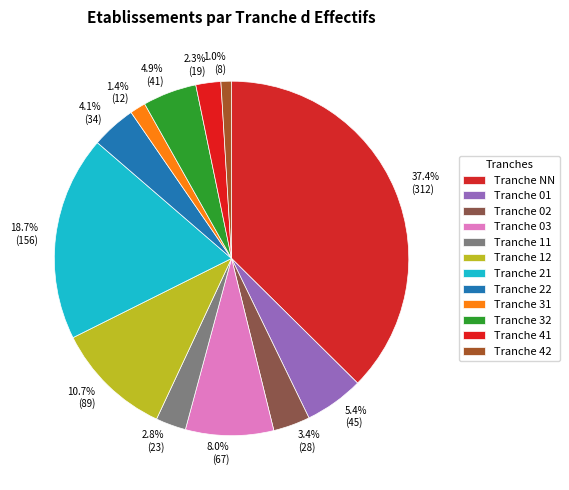

What portion of the pie excludes 1.0% (8)?

99.0%